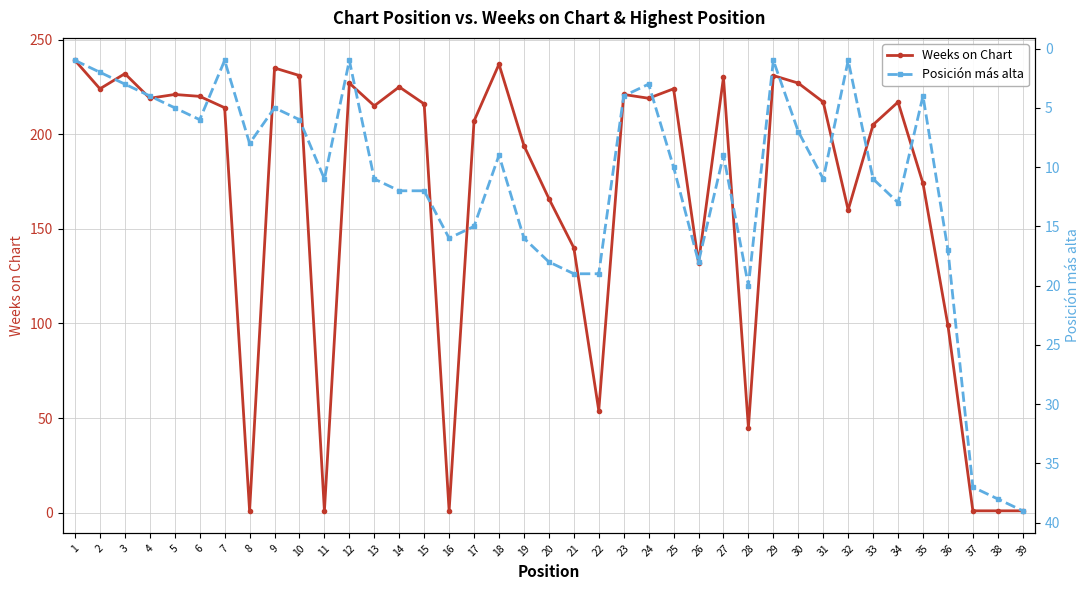

Between 24 and 29, which is larger?

29